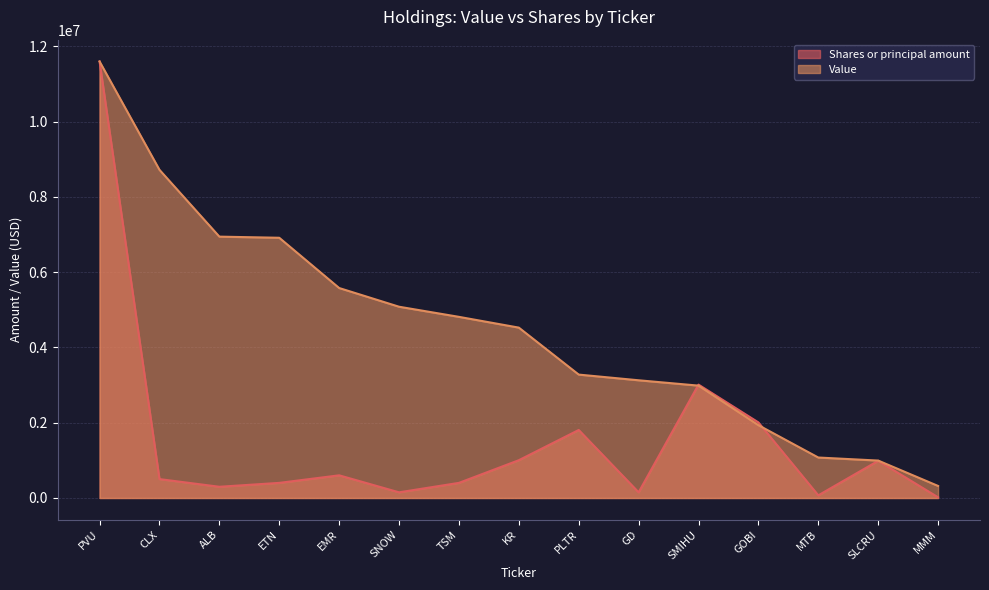

Reading left to right, extract all data points from this chart.

Shares or principal amount: PVU=11596000.0	CLX=502002.6	ALB=298189.6	ETN=401602.1	EMR=602403.2	SNOW=150600.8	TSM=401602.1	KR=1004005.3	PLTR=1807209.5	GD=150600.8	SMIHU=3012015.9	GOBI=2008010.6	MTB=70280.4	SLCRU=987529.6	MMM=18072.1
Value: PVU=11596000.0	CLX=8718000.0	ALB=6943000.0	ETN=6913000.0	EMR=5578000.0	SNOW=5081000.0	TSM=4812000.0	KR=4526000.0	PLTR=3278000.0	GD=3127000.0	SMIHU=2985000.0	GOBI=1934000.0	MTB=1075000.0	SLCRU=994000.0	MMM=320000.0